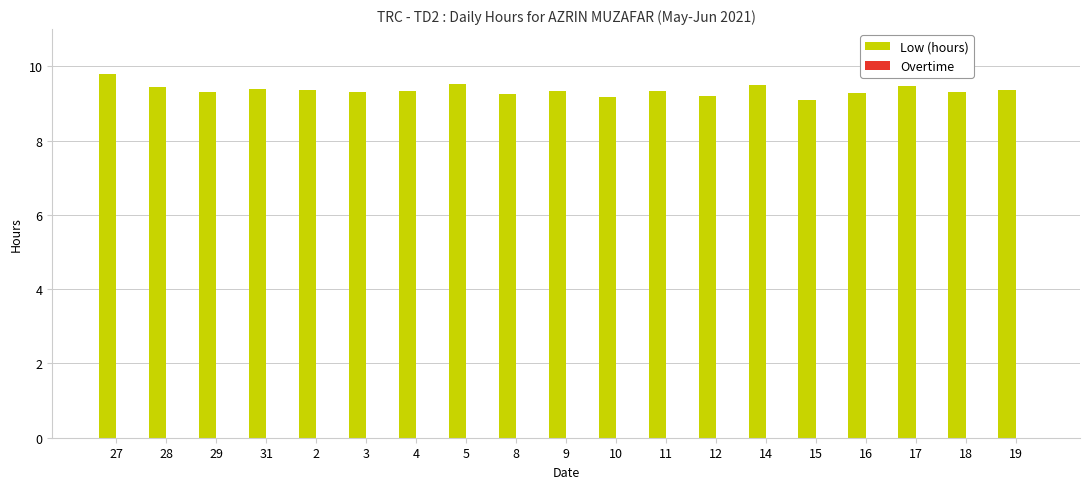

What is the value of the 17th bar from the left?

9.5